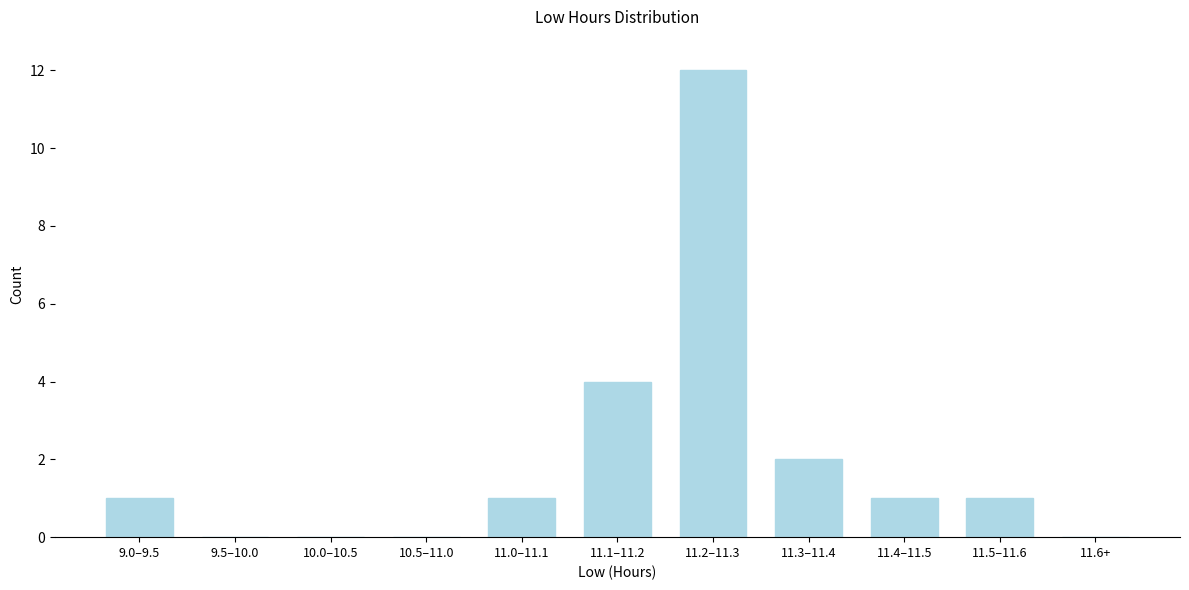

Reading right to left, transcribe all the data shown in this chart.

11.6+=0	11.5–11.6=1	11.4–11.5=1	11.3–11.4=2	11.2–11.3=12	11.1–11.2=4	11.0–11.1=1	10.5–11.0=0	10.0–10.5=0	9.5–10.0=0	9.0–9.5=1